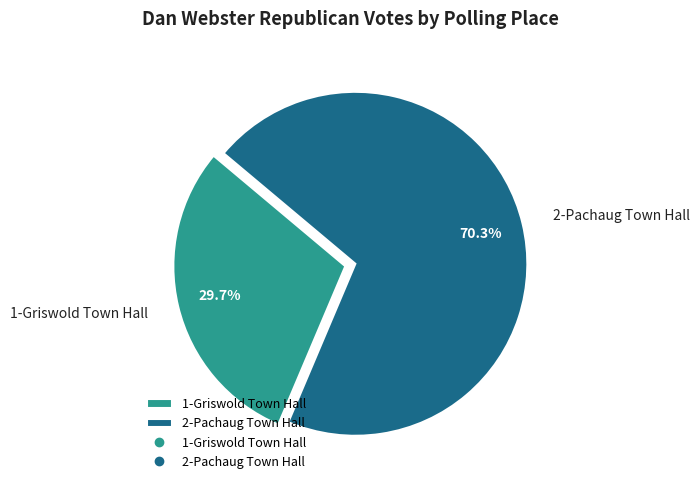

How many segments does this pie chart have?

2